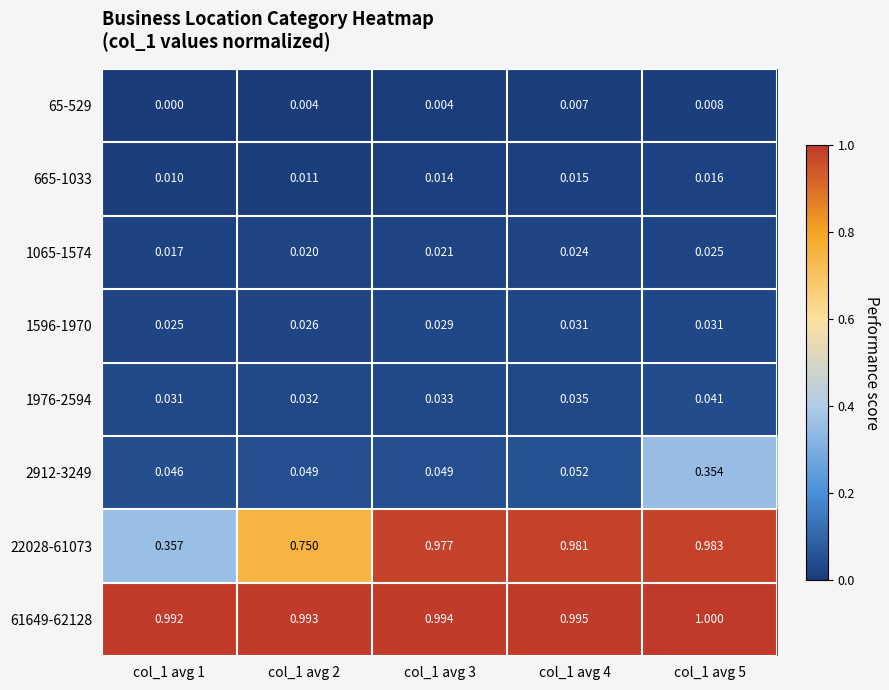

Which series has the widest spread of values?

22028-61073